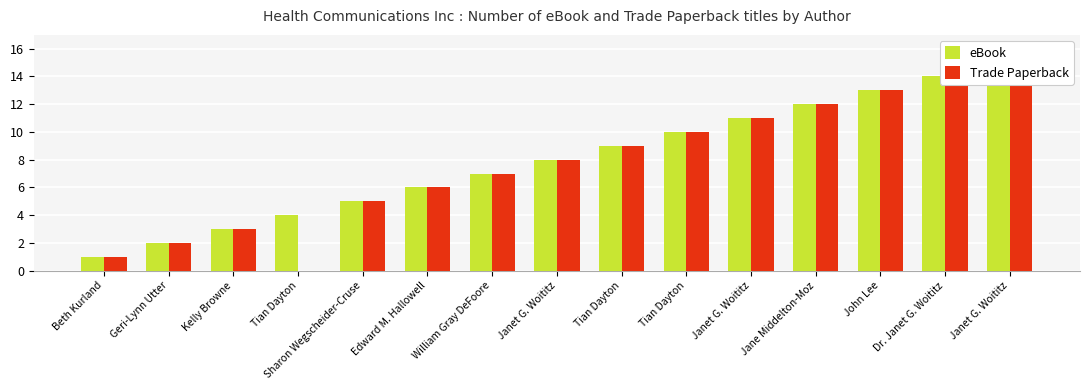

Are the bars grouped side by side (vs. stacked)?

Yes